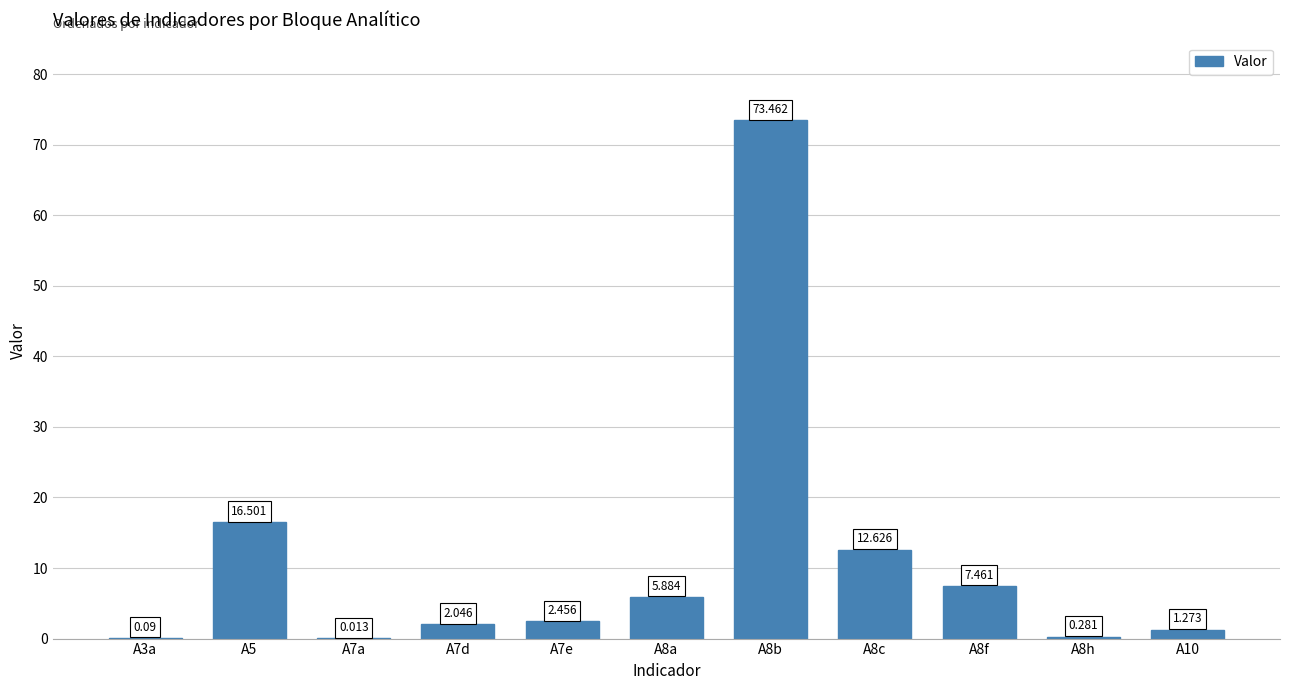

Approximately how many times larger is the value at A8f compared to A10?

5.9